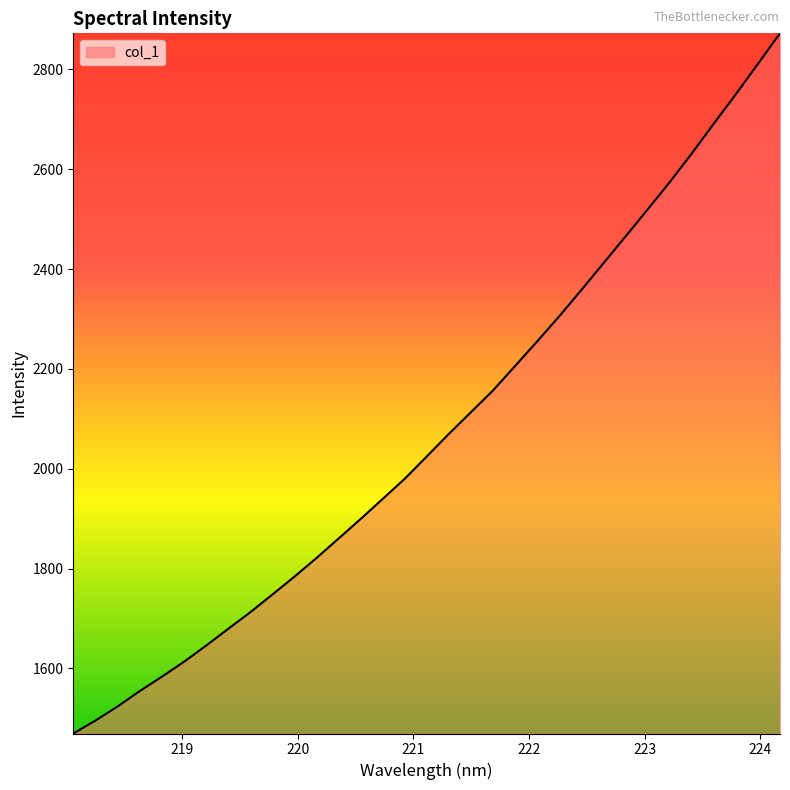

How many series are shown in this chart?

1